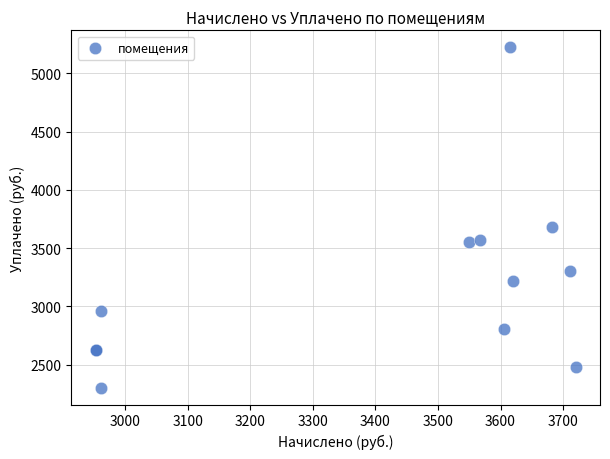

What Y value in the scatter plot is closest to 3762?

3682.4